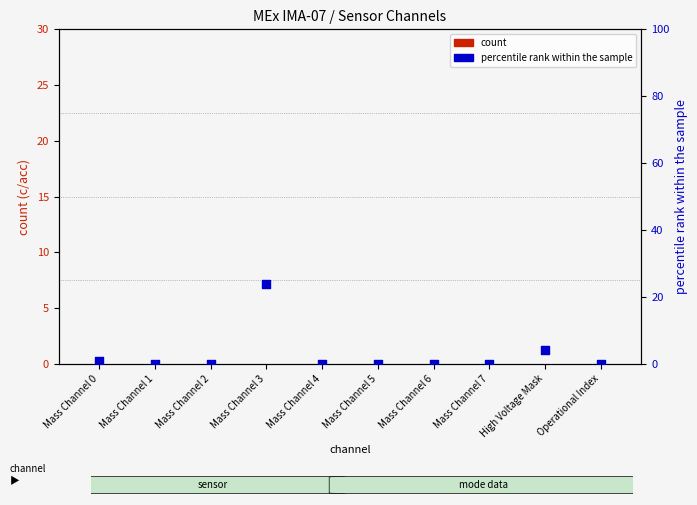

What are all the series names shown in the legend?

count, percentile rank within the sample